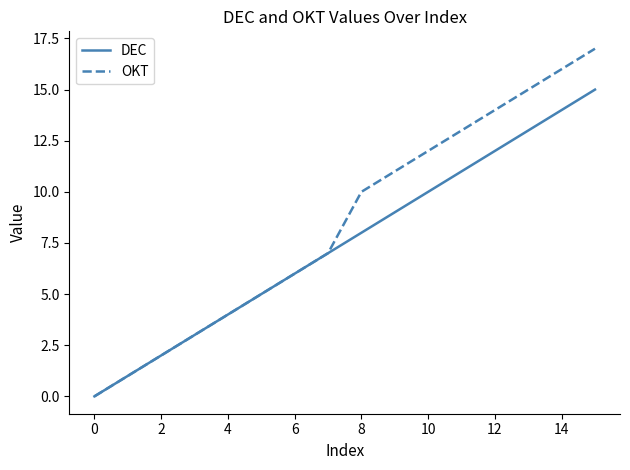

Which series has the largest range (max minus min)?

OKT